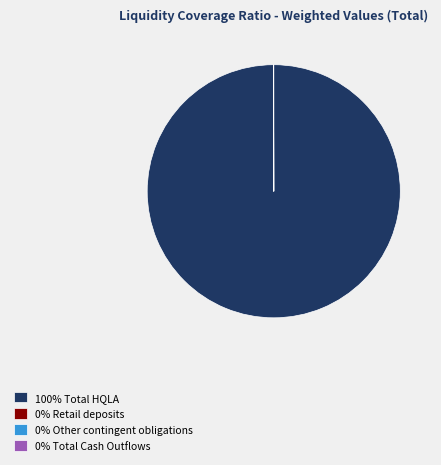

The 100% Total HQLA slice represents 100% of the pie. True or false?

True